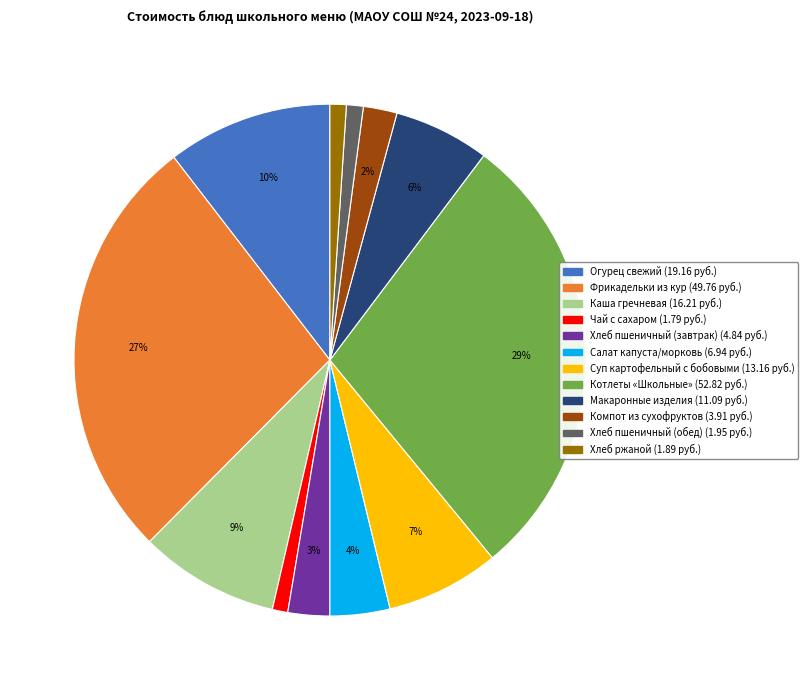

To the nearest percent, what is the difference between the largest and smallest slice percentages?

28%